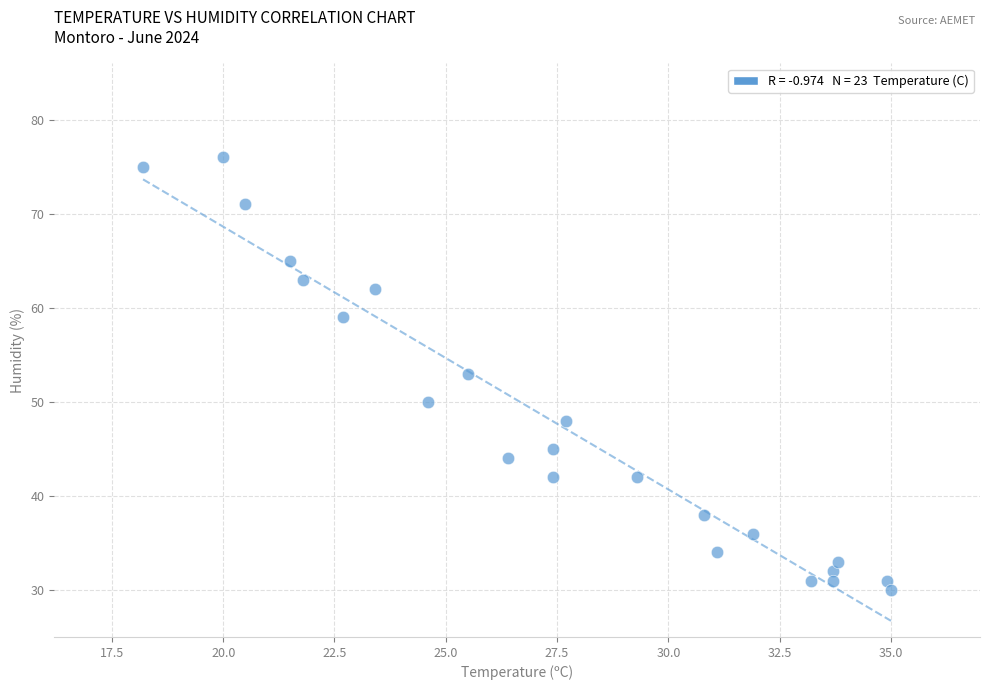

What is the range of Y values (max minus min)?

46